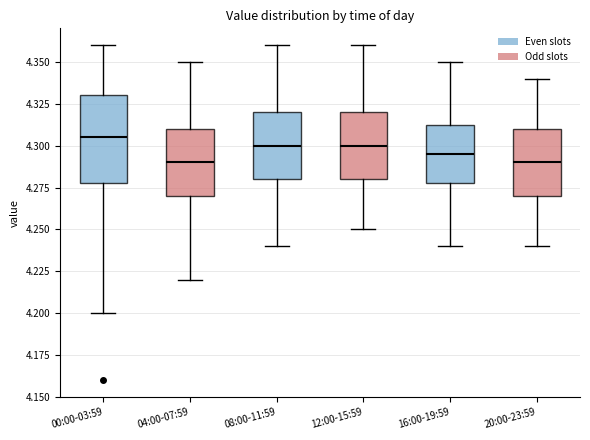

Which box is the tallest, from its lower edge to its upper edge?

00:00-03:59